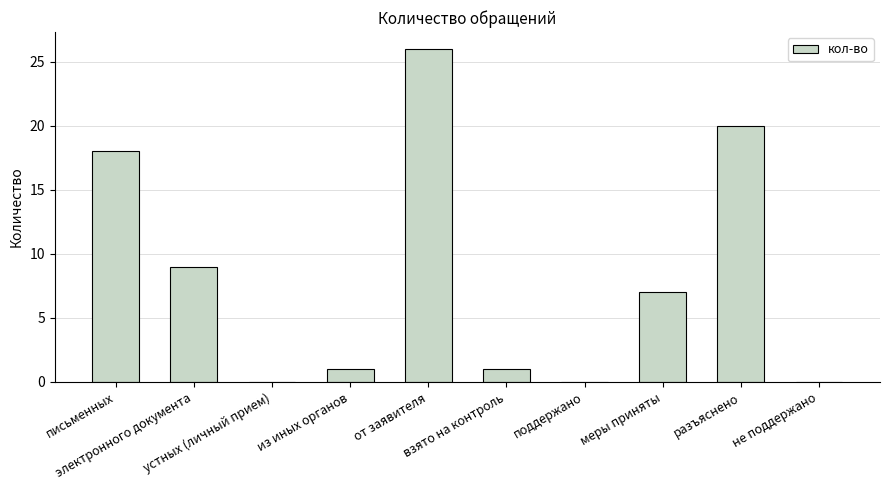

What is the sum of the values at электронного документа and письменных?

27